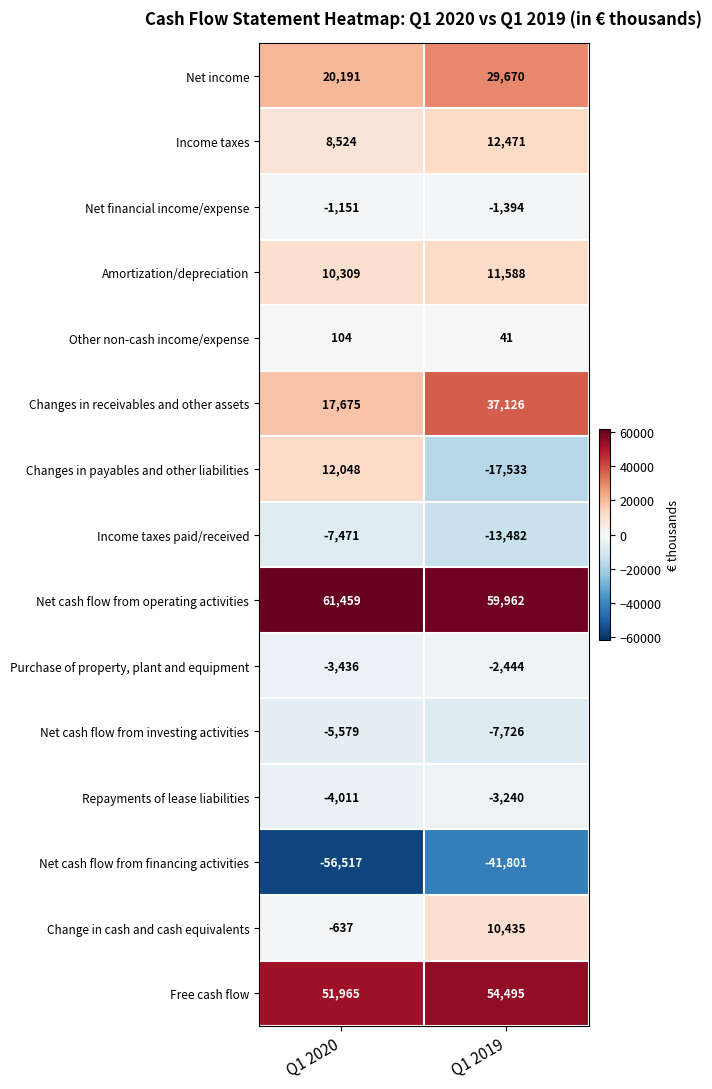

Which category has the lowest value across all series?

Q1 2020